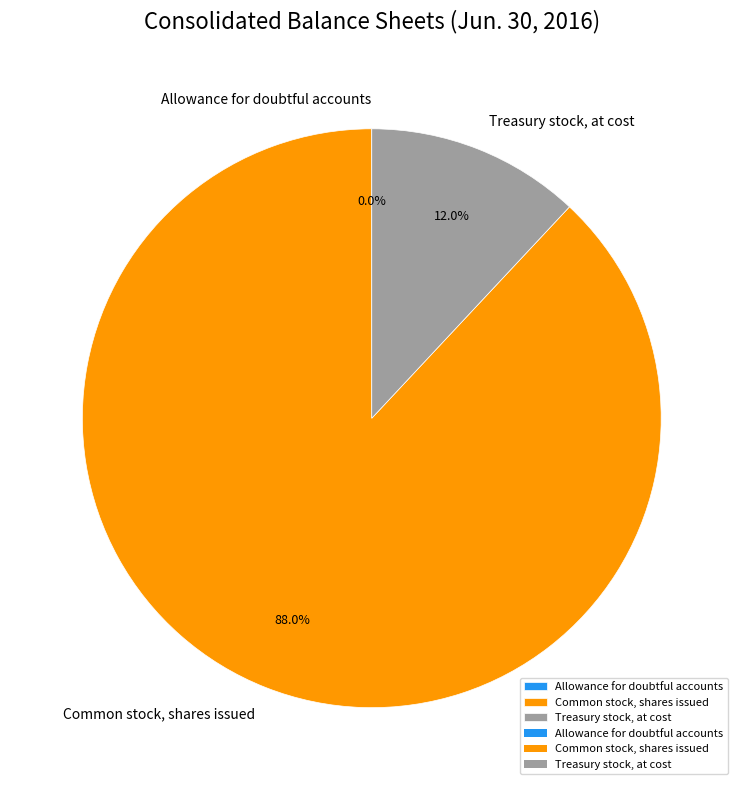

What percentage is the Common stock, shares issued slice, to the nearest percent?

88%